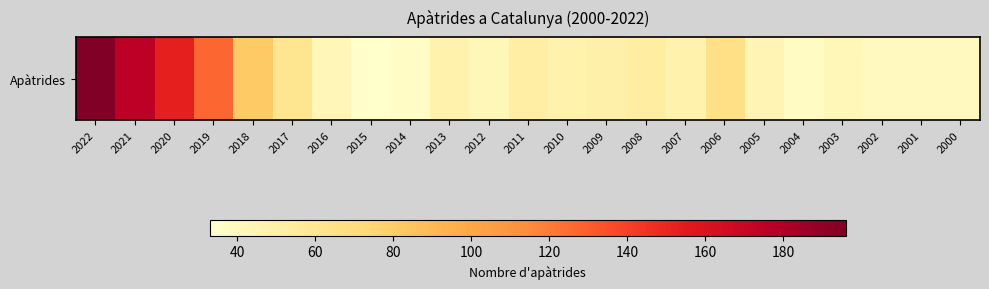

How many distinct data groups are displayed?

1